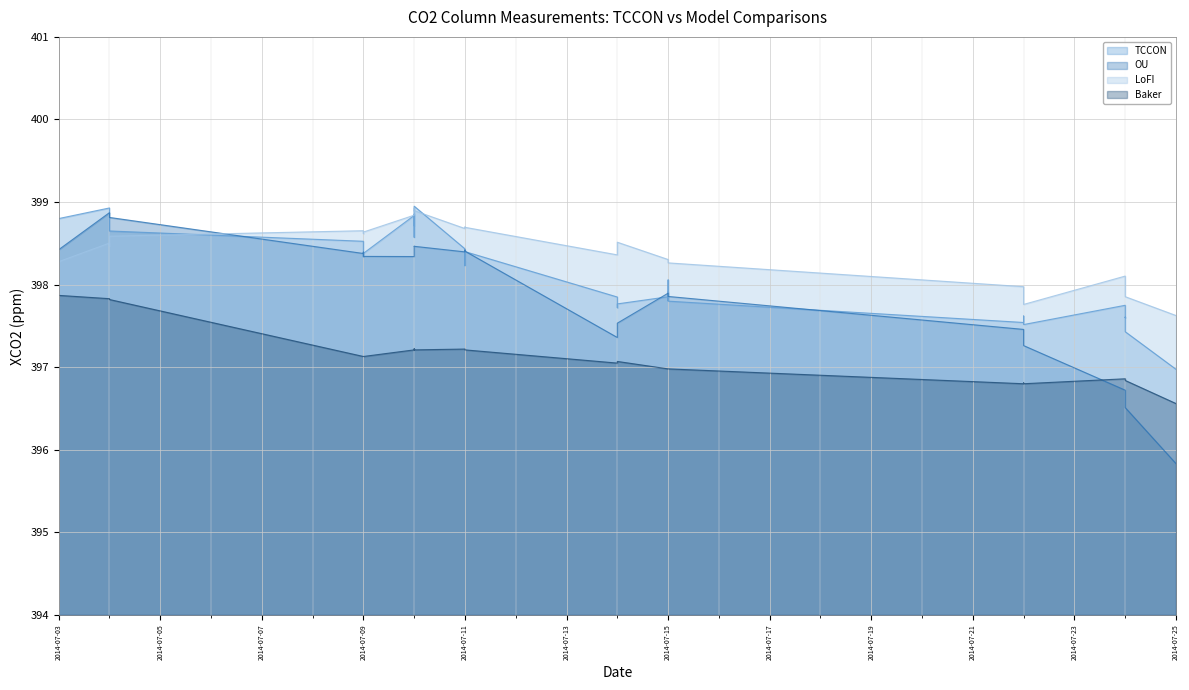

What is the difference between the maximum and minimum values in the LoFI series?

1.3